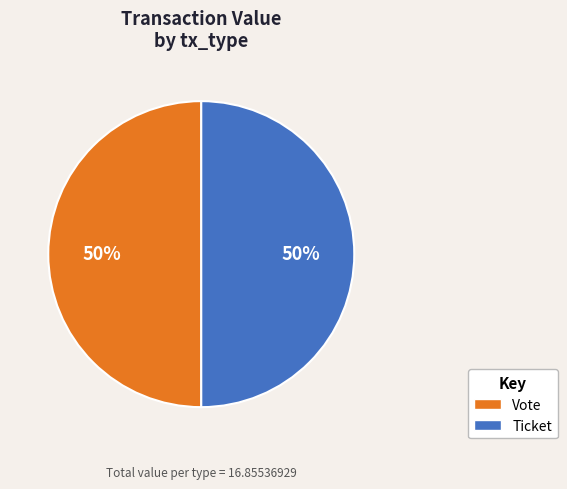

The Vote slice represents 50% of the pie. True or false?

True